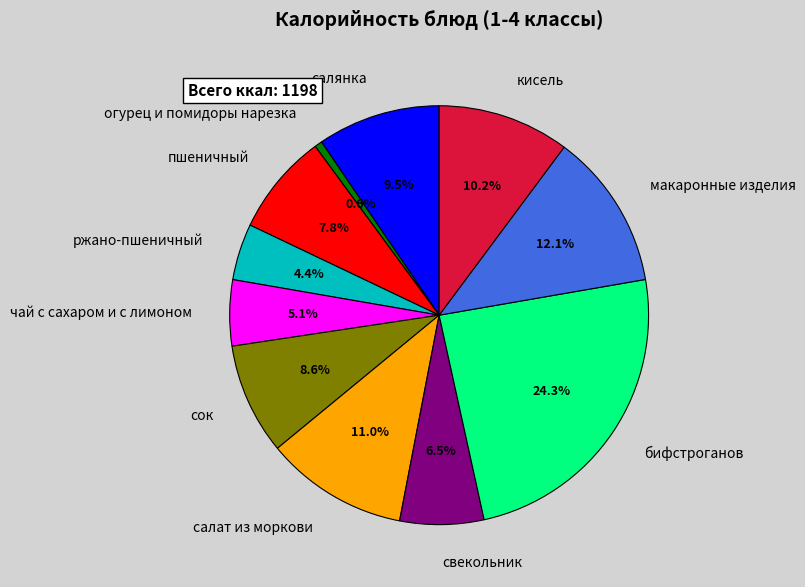

Which slice is the largest?

бифстроганов